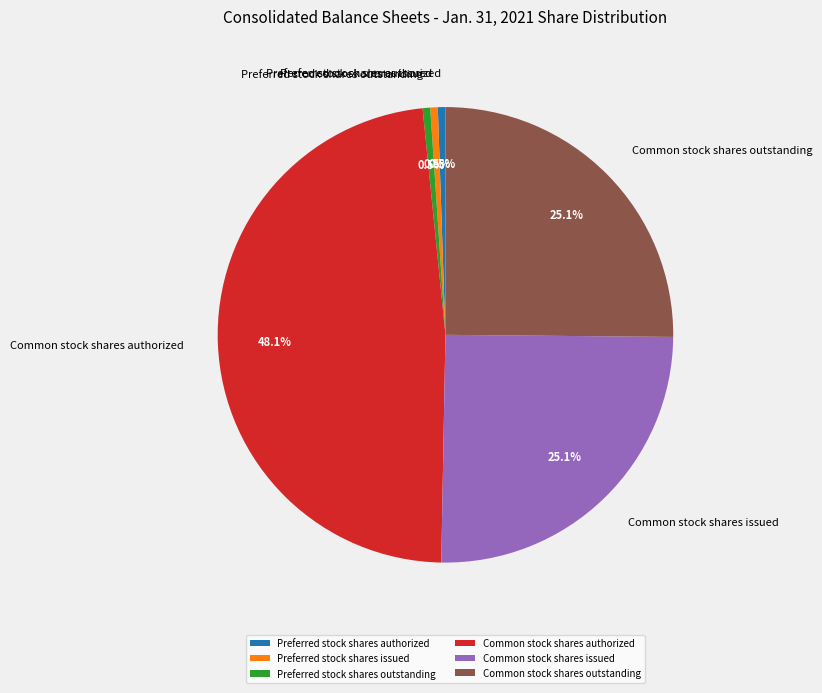

Between Common stock shares outstanding and Common stock shares authorized, which is larger?

Common stock shares authorized